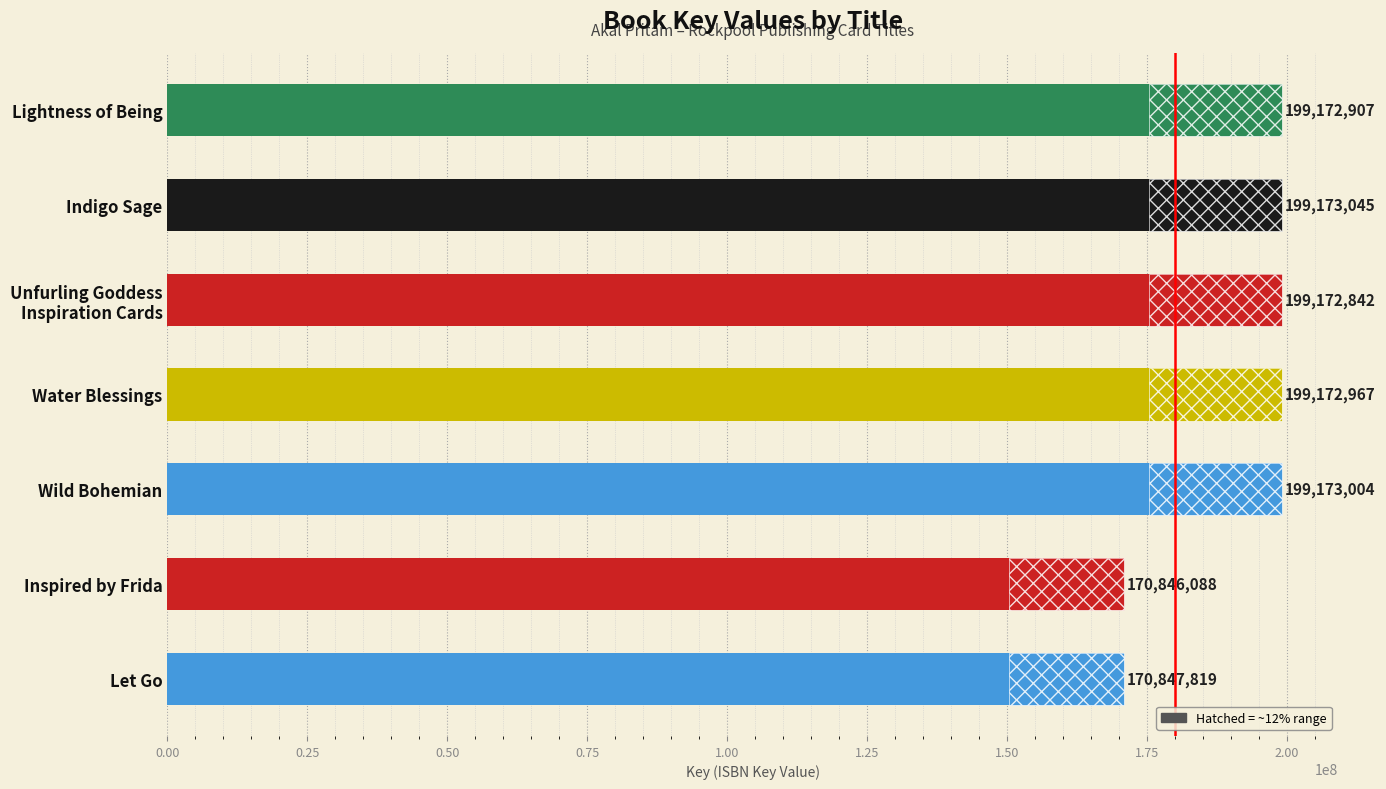

True or false: the data shows 121346929 at Water Blessings.

False